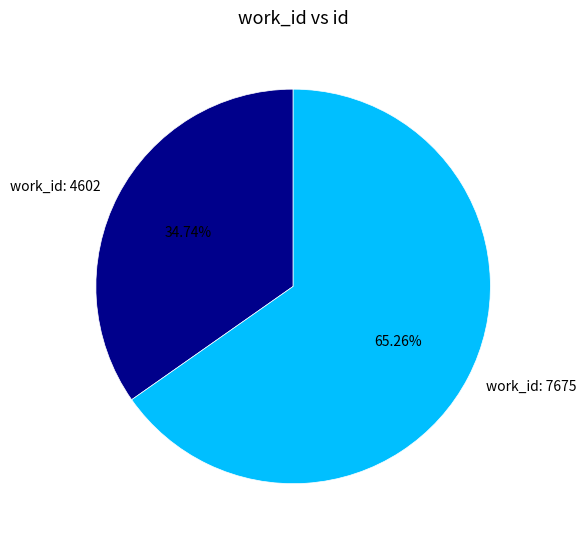

How many slices are in this pie chart?

2